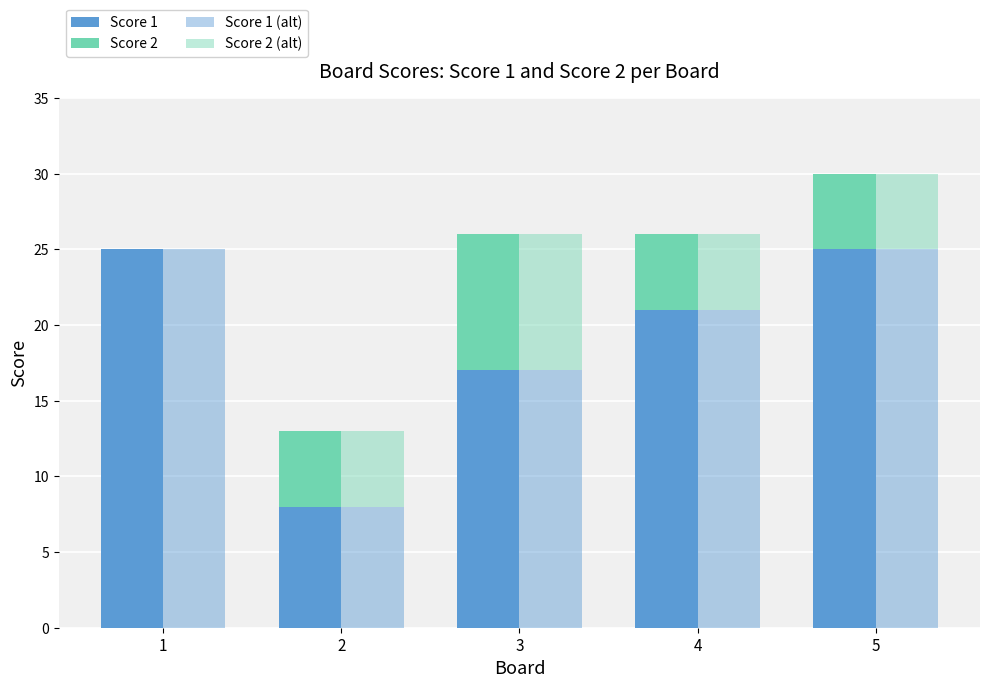

Where does the Score 1 (alt) series first go above 21?

1